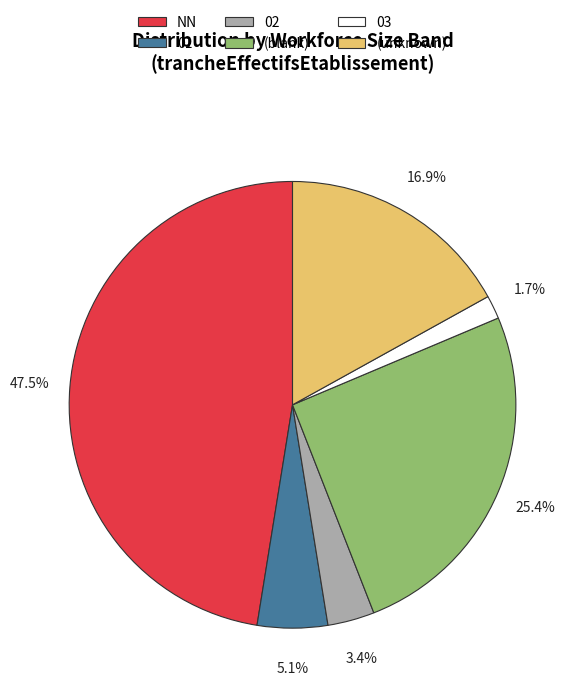

What percentage is NOT represented by 02?

96.6%